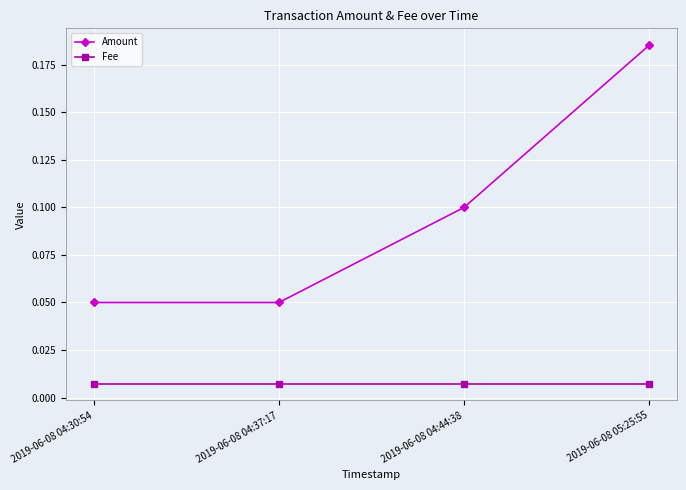

True or false: Amount has more than 0 points higher than both neighbors.

False